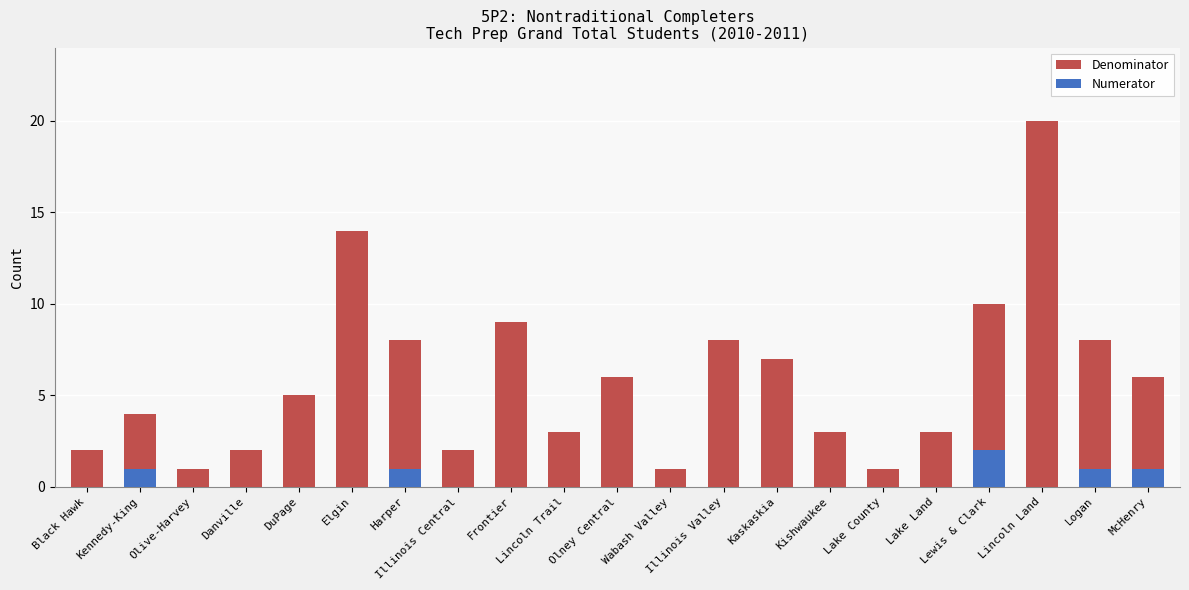

How many data points in Denominator are less than 5?

10